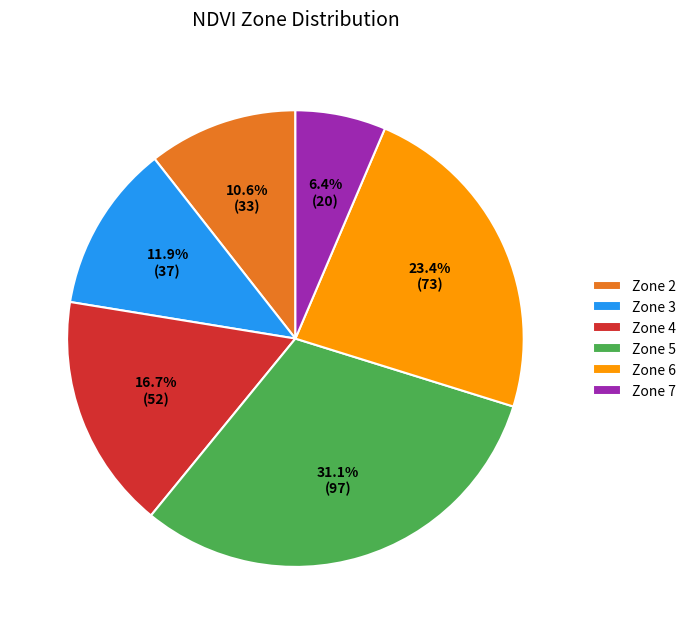

Between Zone 6 and Zone 7, which is larger?

Zone 6